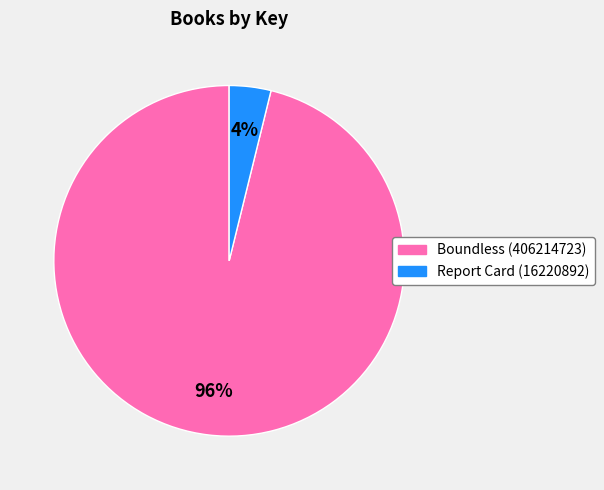

Count the number of slices in the pie.

2